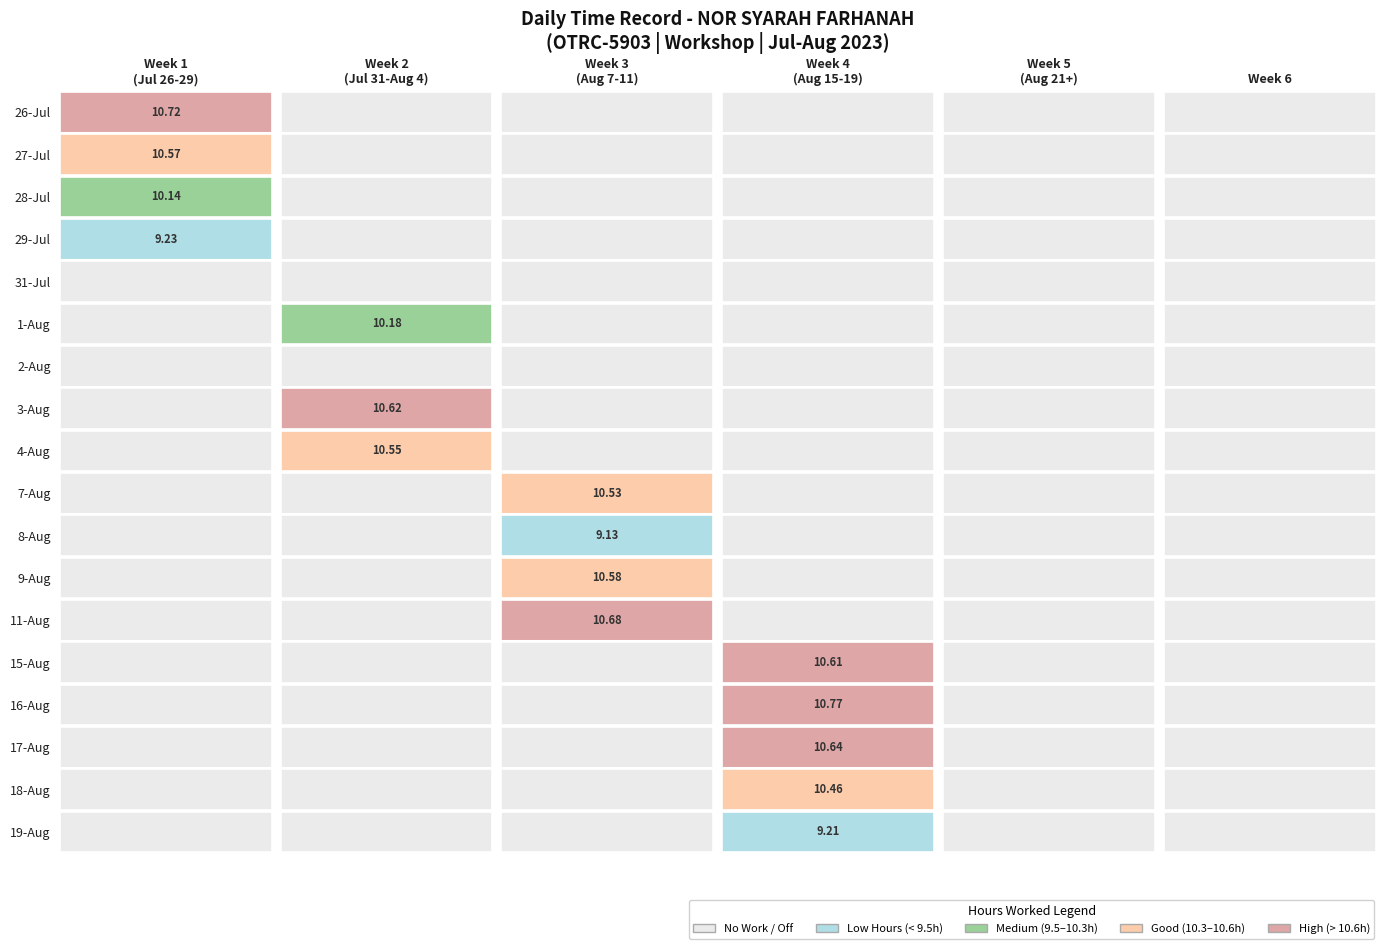

What is the total value across all series at 0?

40.7